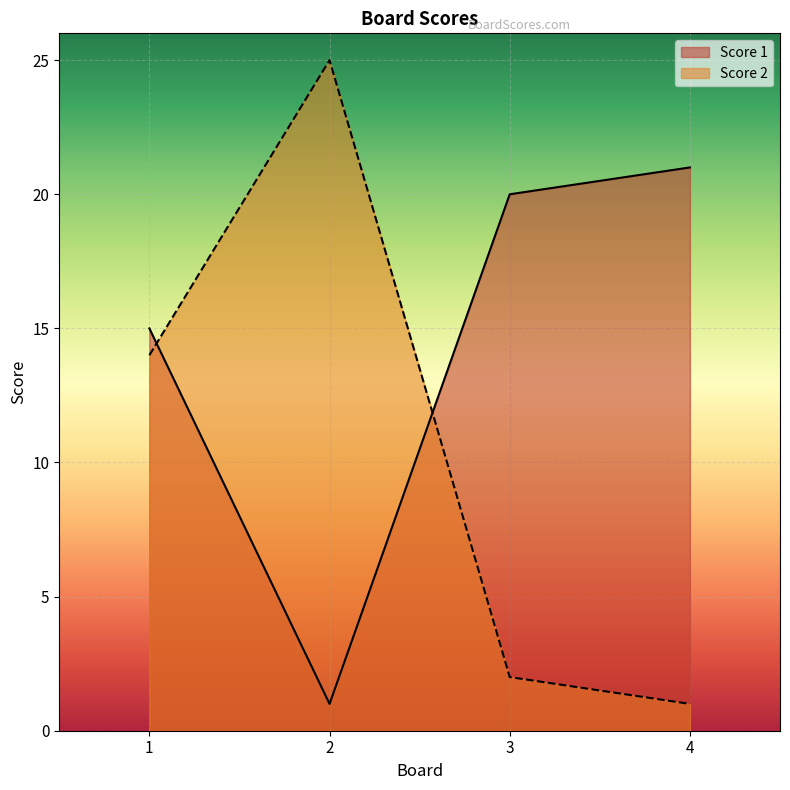

At 3, list the series in order from smallest to largest.

Score 2, Score 1